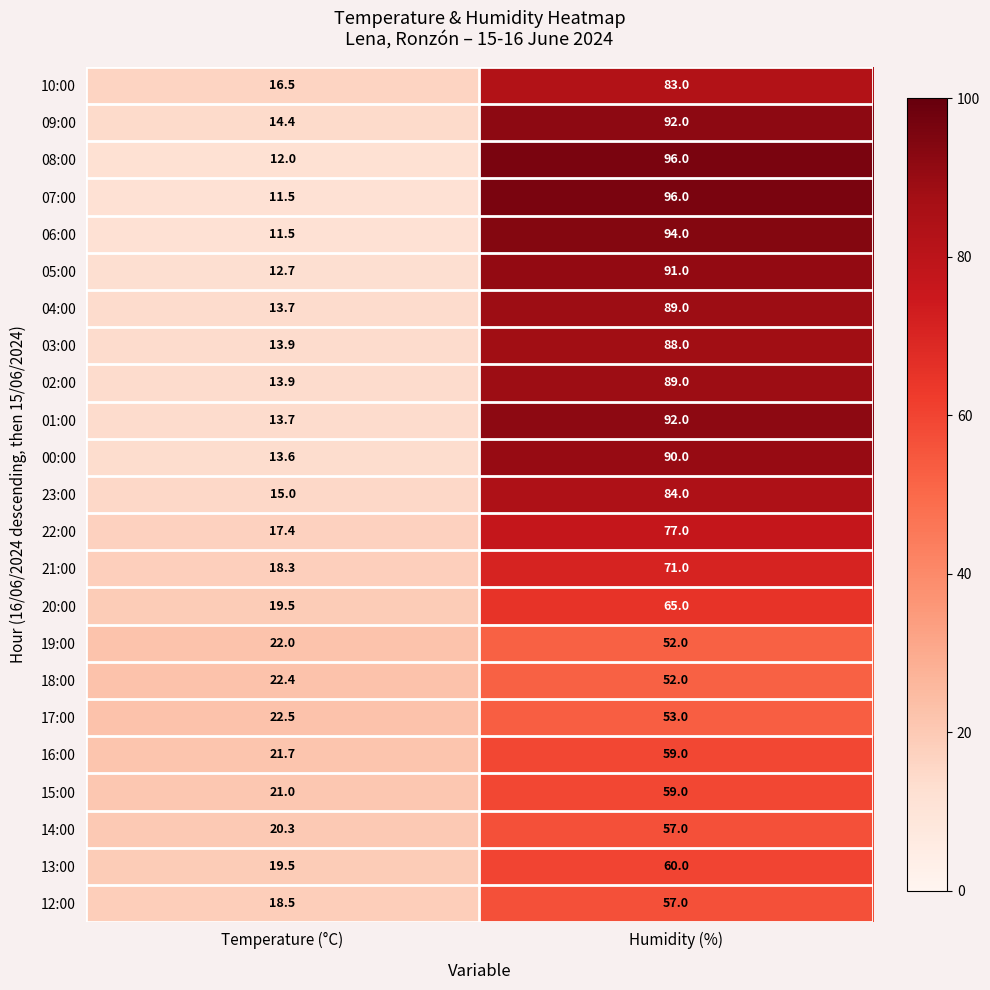

At which label is 05:00 closest to 51?

Temperature (°C)